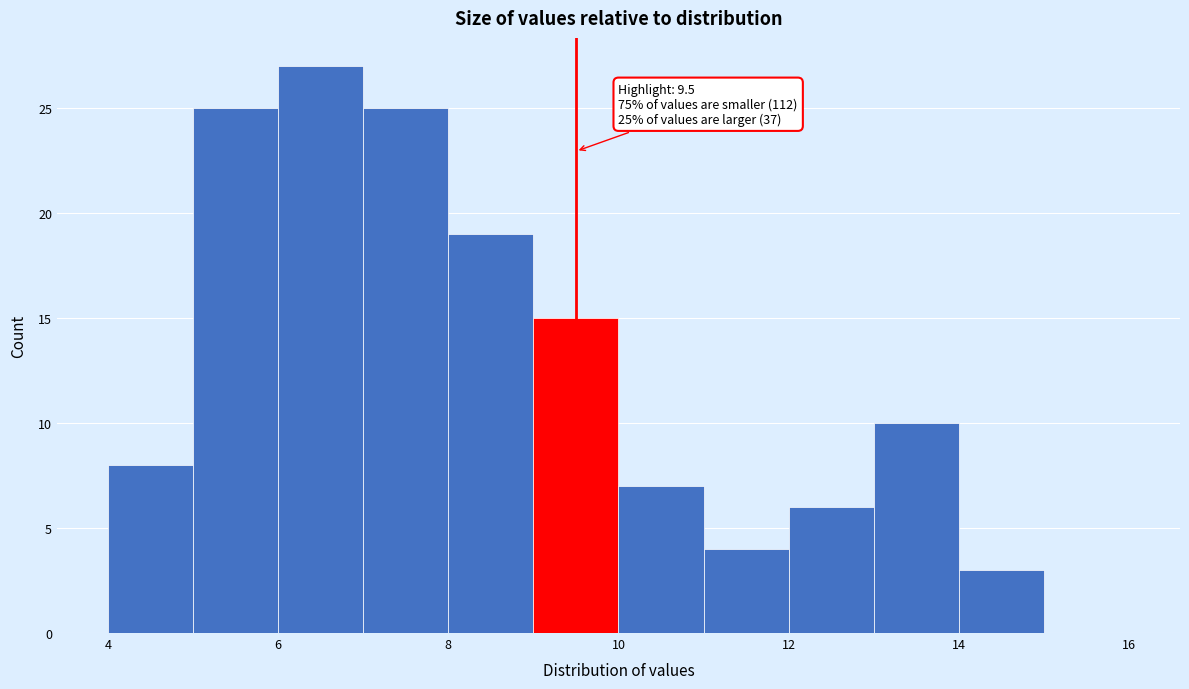

Which range on the x-axis has the tallest bar?

6 to 7